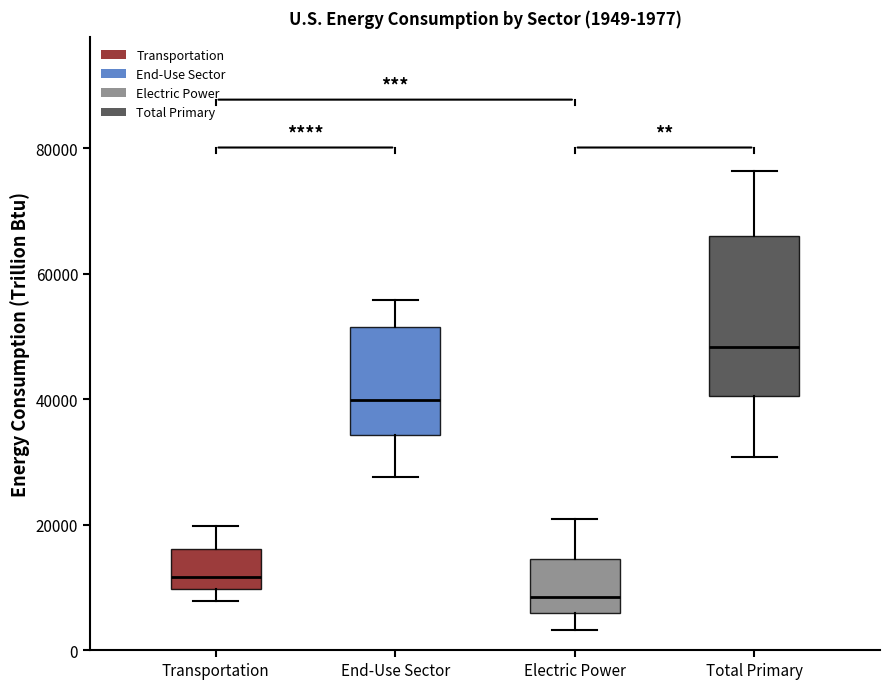

Comparing the boxes themselves (not the whiskers), which one is the tallest?

Total Primary